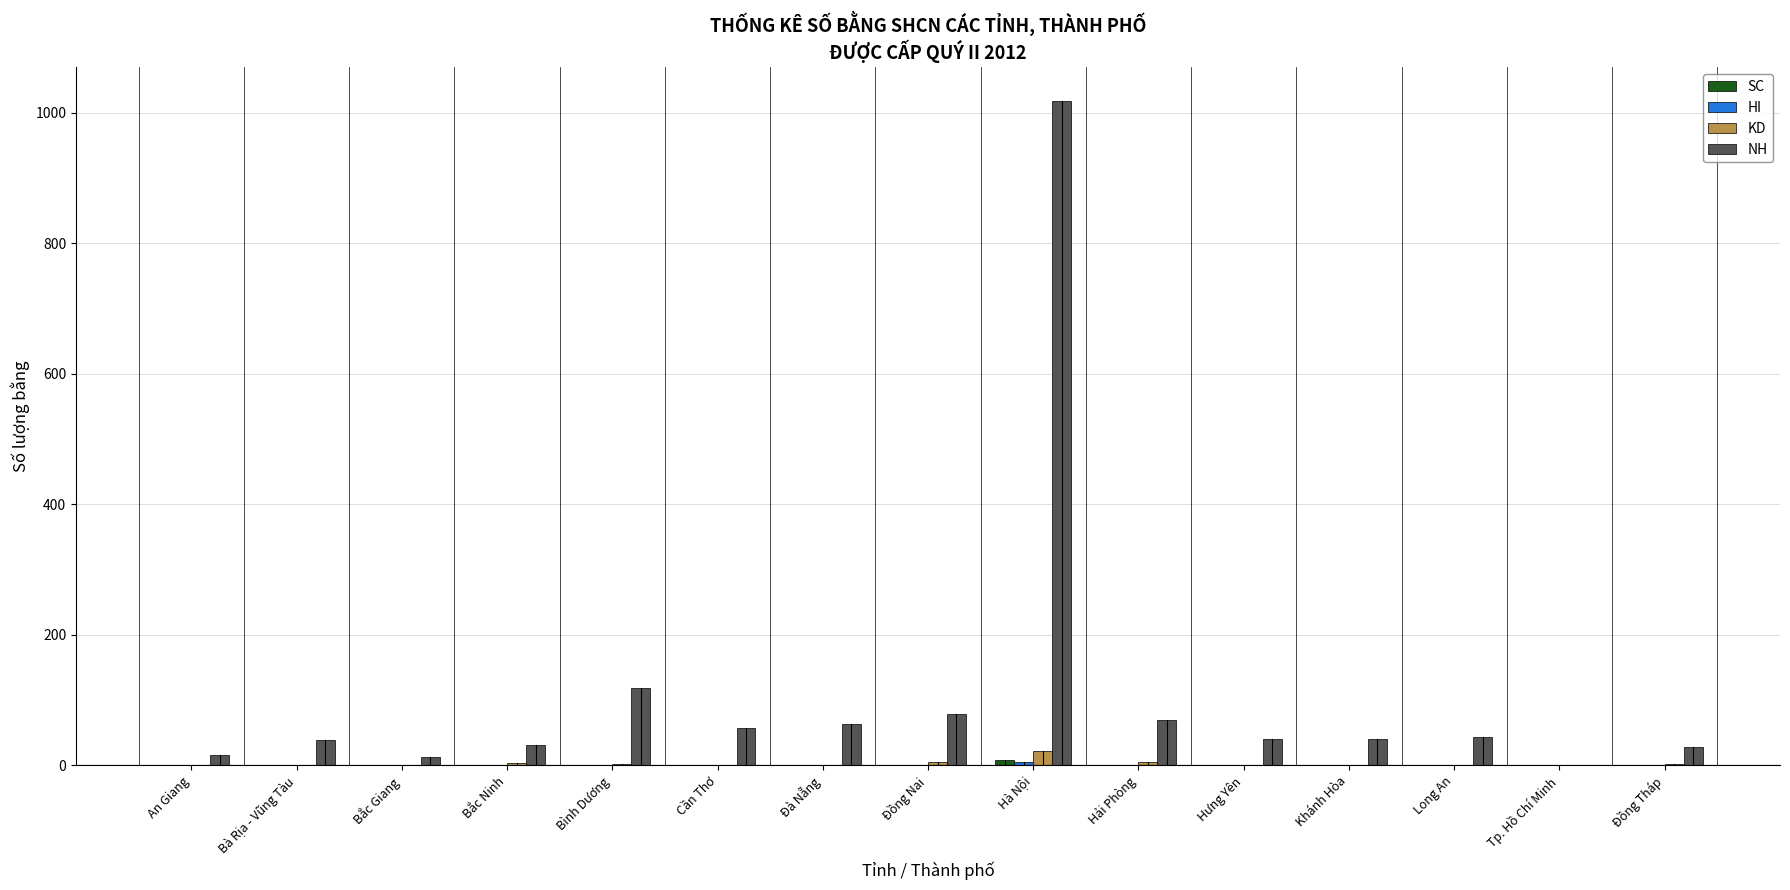

How many positive values does the NH series have?

14